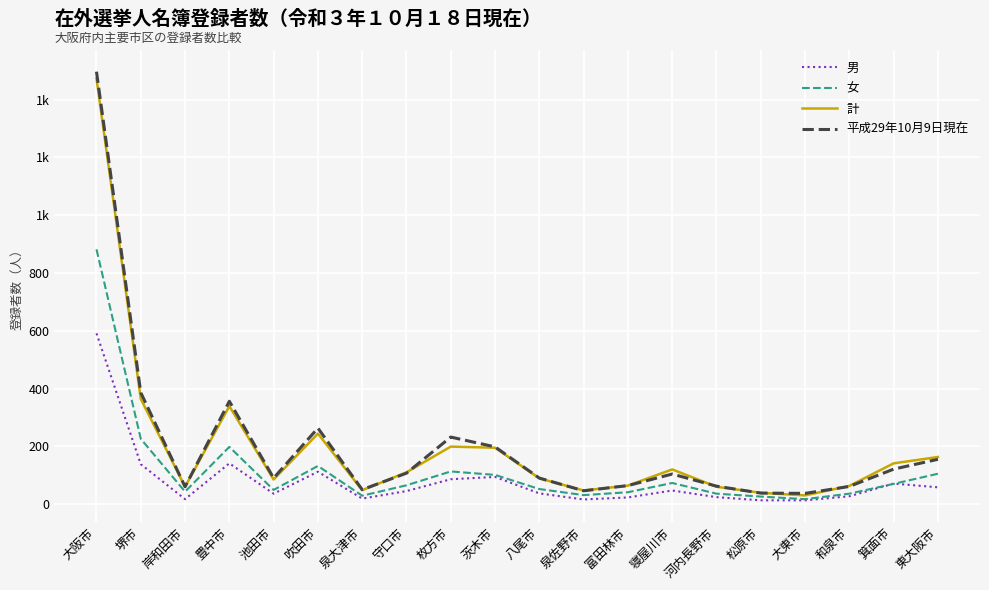

Reading right to left, list all the values displayed in this chart.

男: 58	71	27	13	13	24	47	23	16	37	94	86	45	19	112	36	141	17	138	591
女: 105	70	36	17	26	36	73	41	31	52	101	113	65	29	132	49	198	43	226	882
計: 163	141	63	30	39	60	120	64	47	89	195	199	110	48	244	85	339	60	364	1473
平成29年10月9日現在: 155	121	61	37	38	62	104	64	46	90	198	232	107	50	263	90	356	60	386	1497